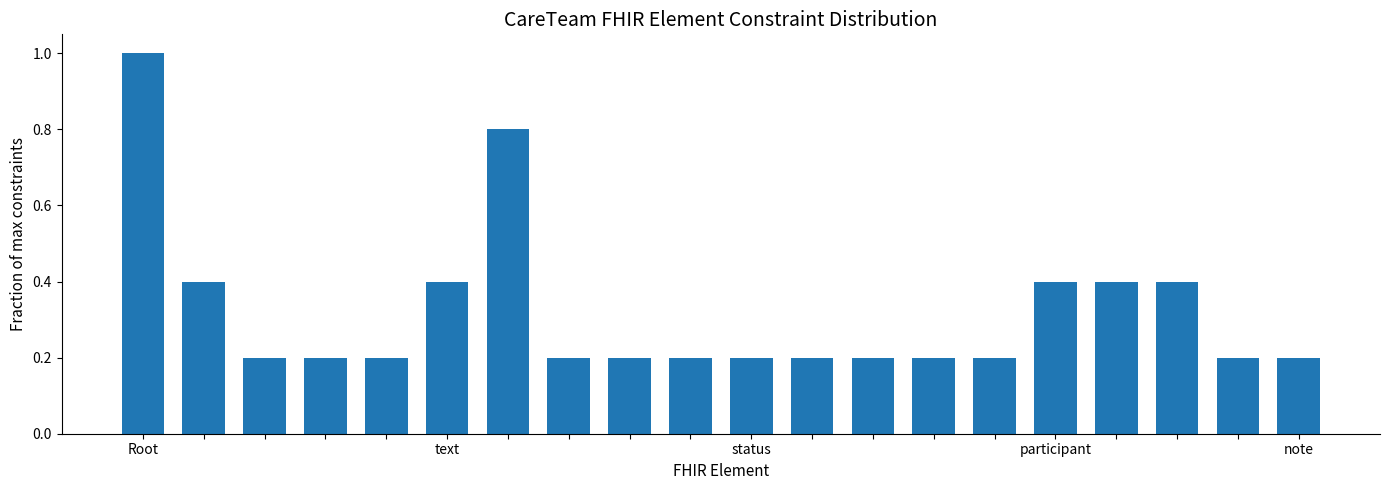

Reading left to right, list all the values displayed in this chart.

1.0	0.4	0.2	0.2	0.2	0.4	0.8	0.2	0.2	0.2	0.2	0.2	0.2	0.2	0.2	0.4	0.4	0.4	0.2	0.2